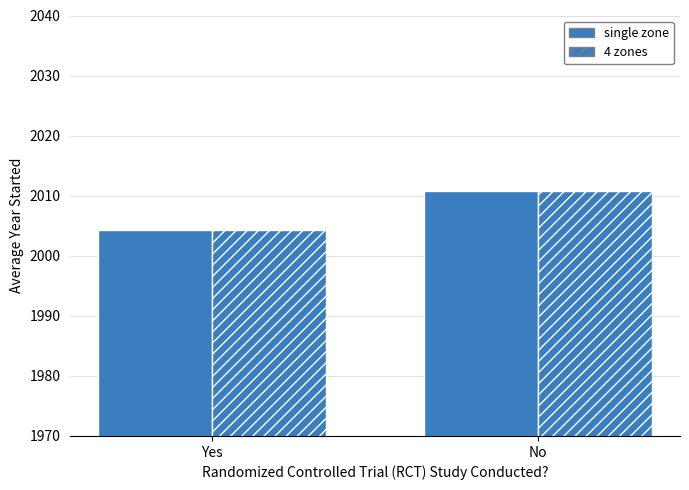

Reading left to right, extract all data points from this chart.

single zone: Yes=2004.3	No=2010.8
4 zones: Yes=2004.3	No=2010.8